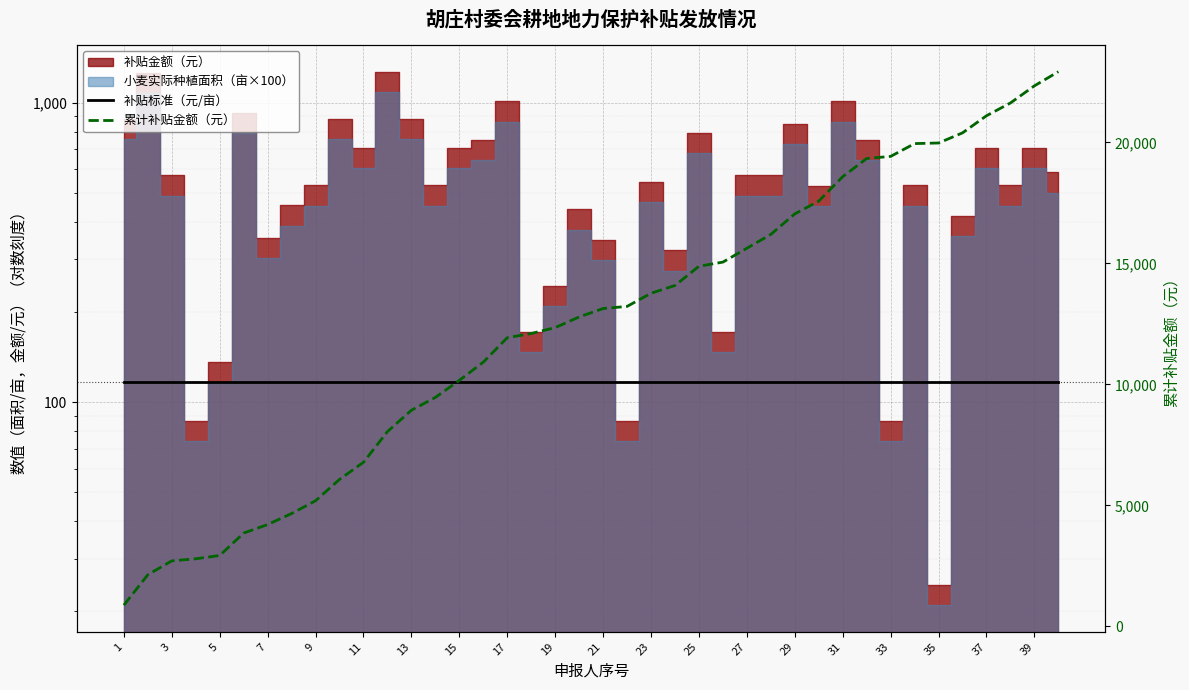

Is it true that 补贴标准（元/亩） equals 117.0 at 37?

True